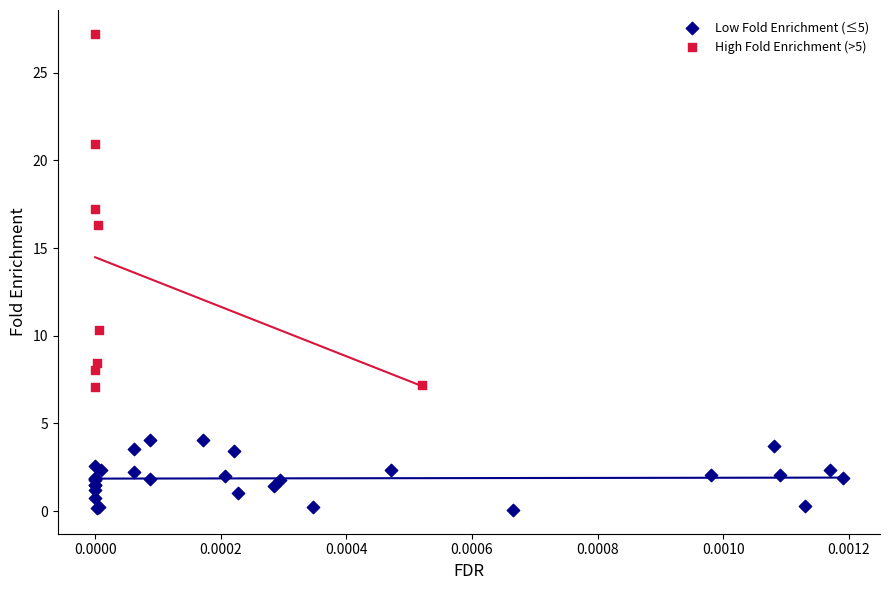

Which series contains the highest Y value?

High Fold Enrichment (>5)